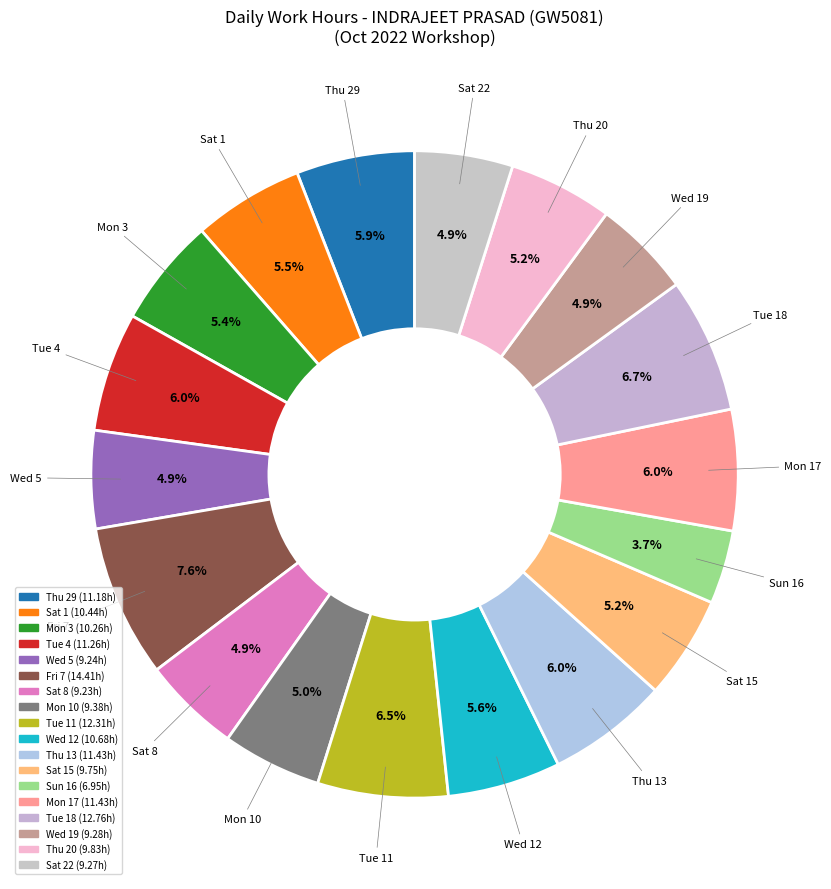

How many segments does this pie chart have?

18